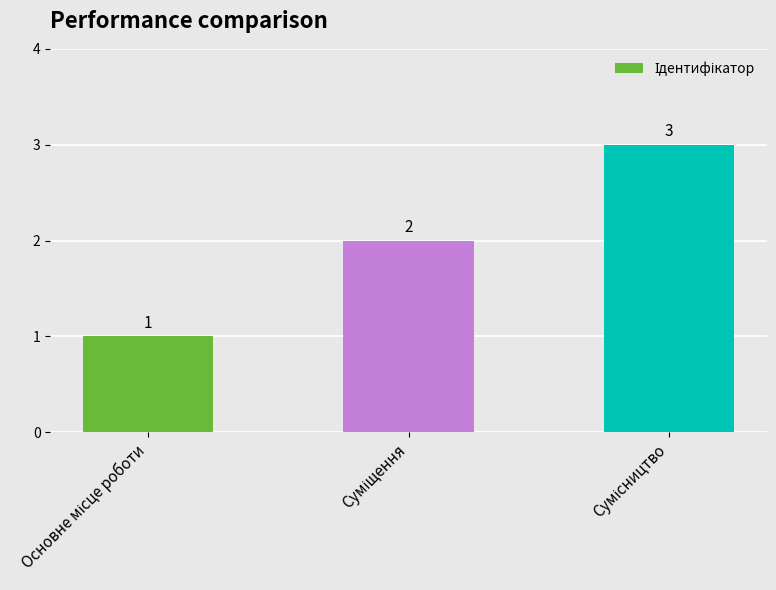

What is the maximum value shown in the chart?

3